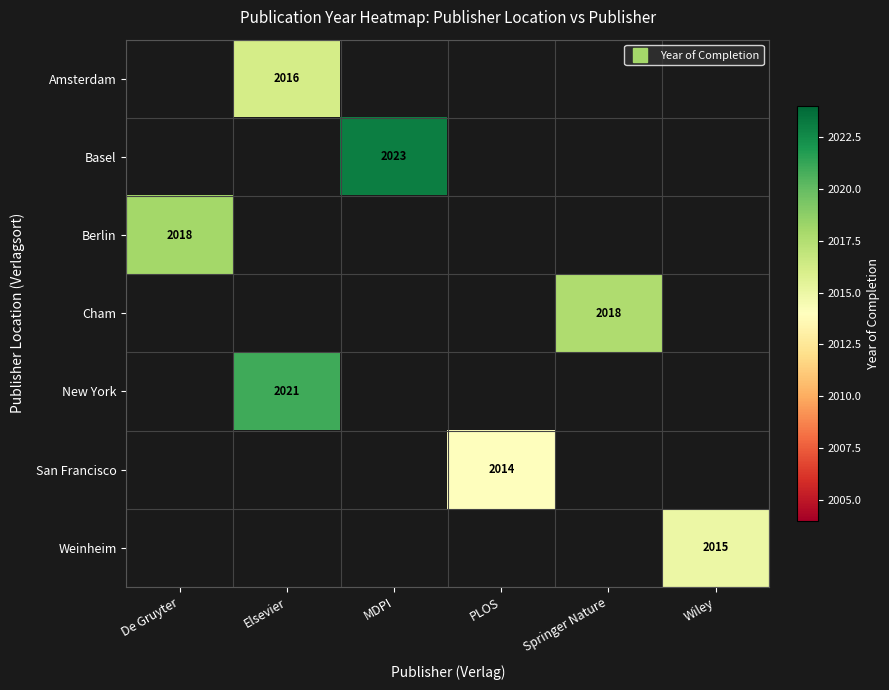

How many positive values does the Basel series have?

1